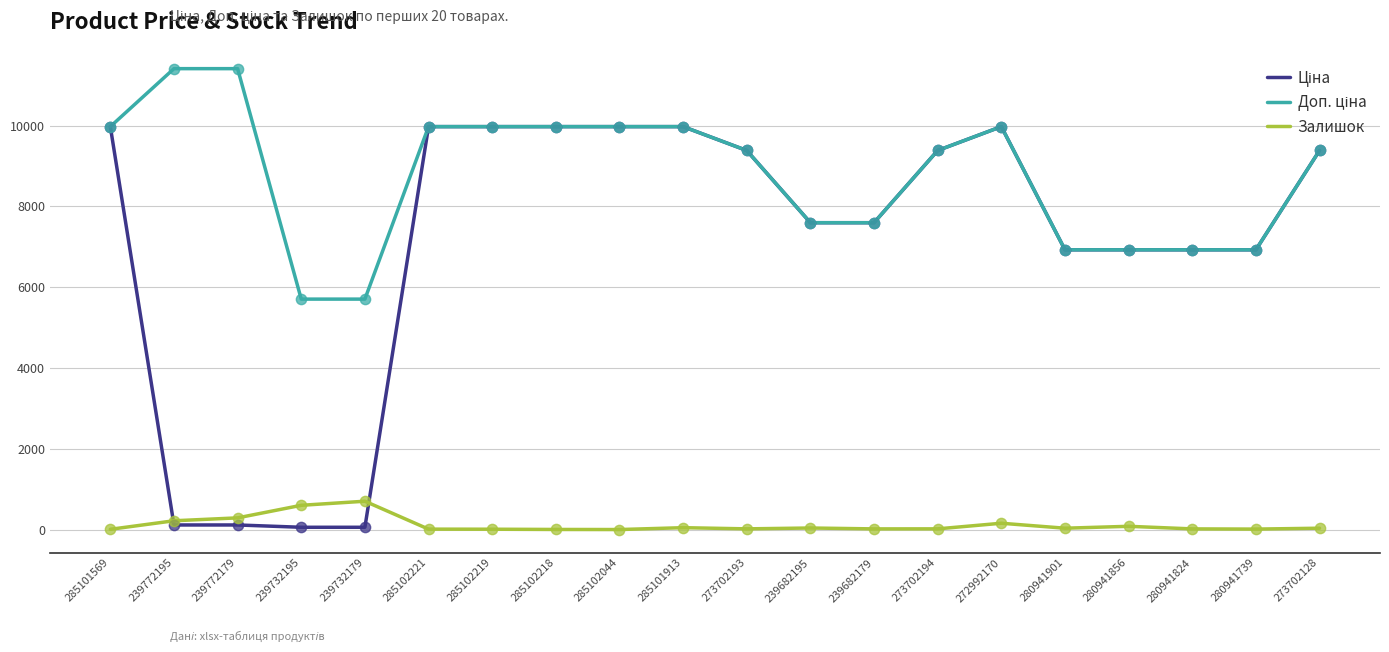

What is the maximum value for Залишок?

702.0